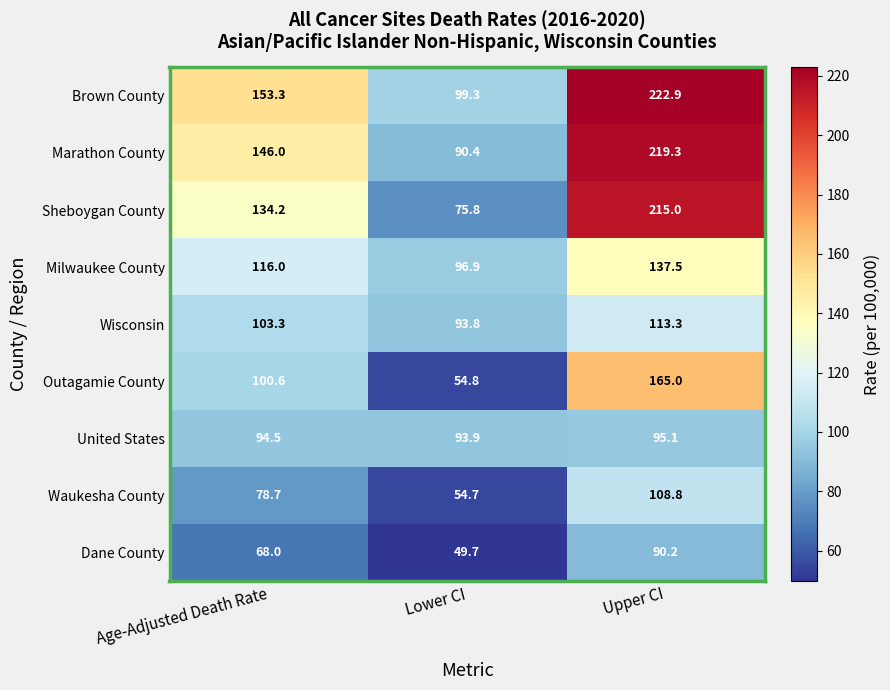

Rank the series at Upper CI from lowest to highest value.

Dane County, United States, Waukesha County, Wisconsin, Milwaukee County, Outagamie County, Sheboygan County, Marathon County, Brown County